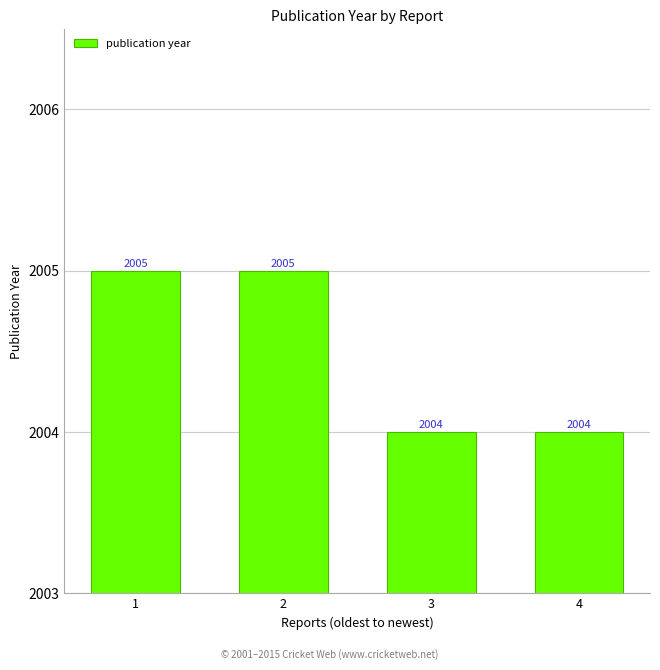

Which has a higher value, 1 or 3?

1